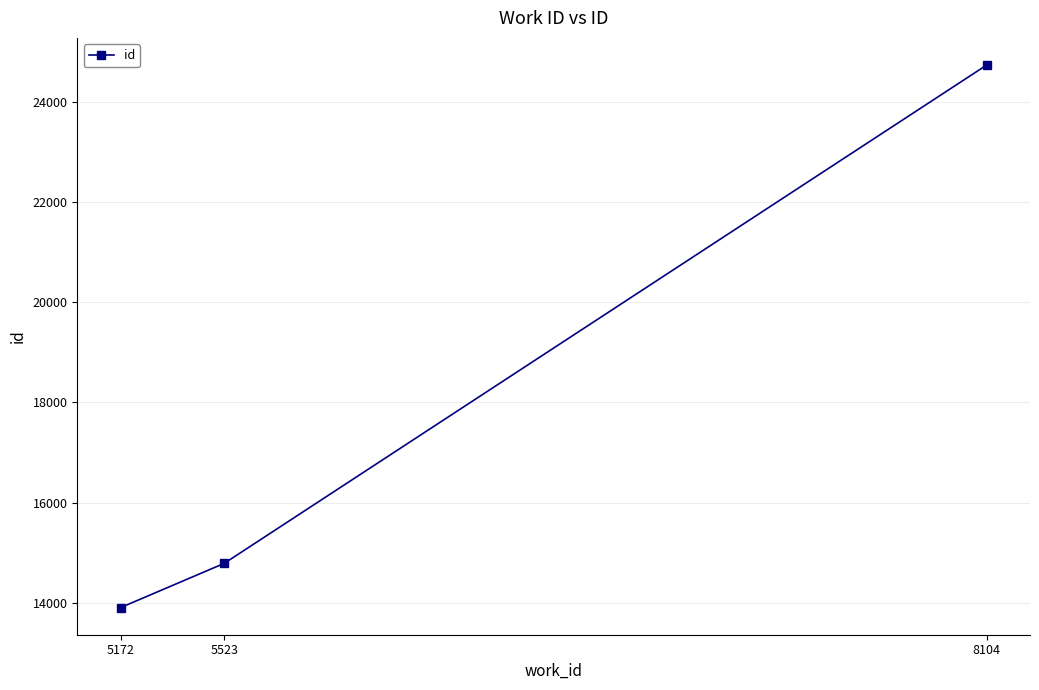

Rank the categories by value from lowest to highest.

5172, 5523, 8104